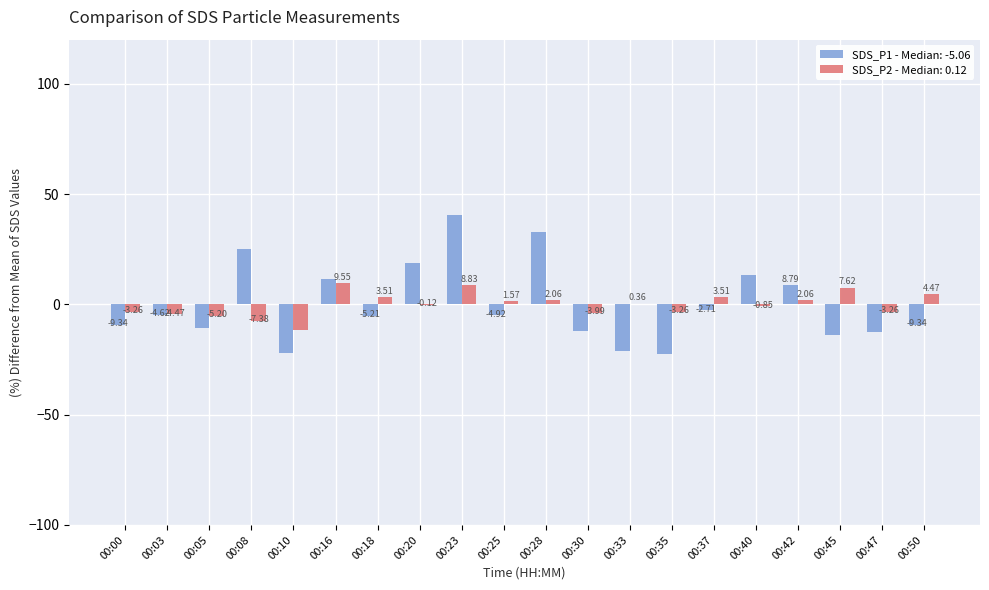

What is the sum of the SDS_P1 - Median: -5.06 values at 00:47 and 00:33?

-33.7